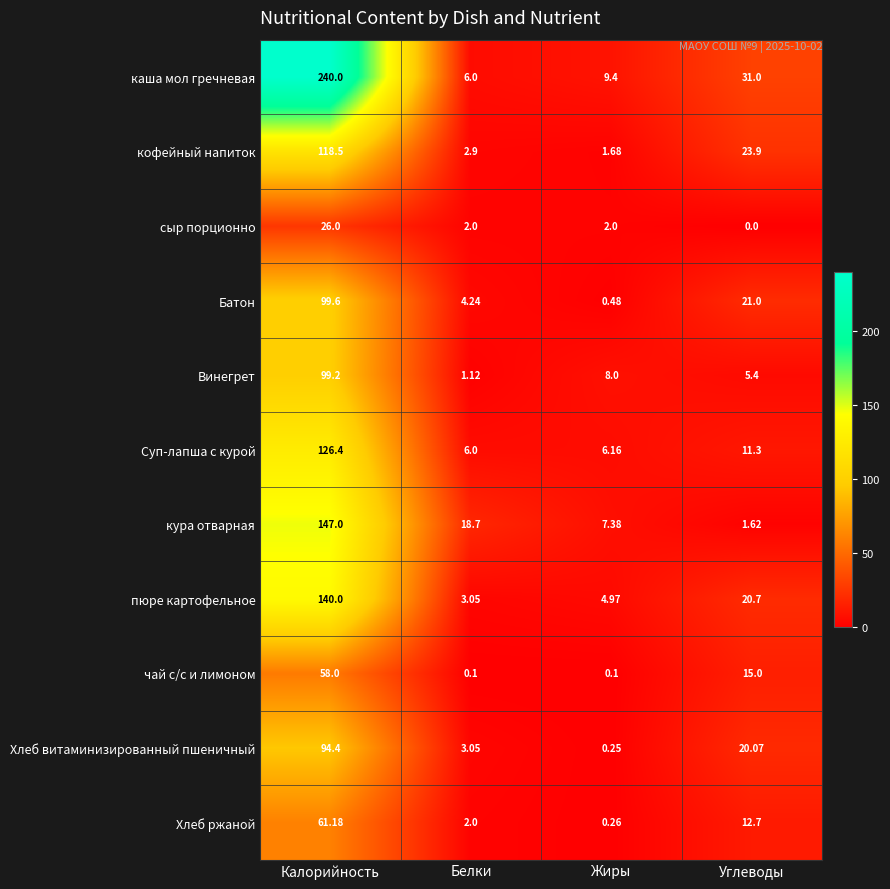

At how many categories does at least one series exceed 36?

1